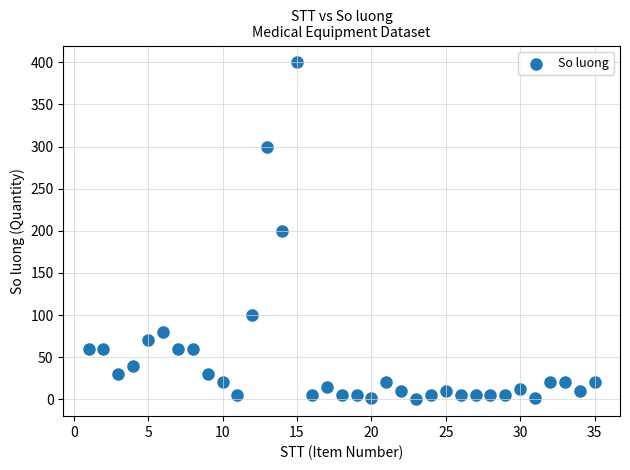

What is the range of Y values (max minus min)?

400